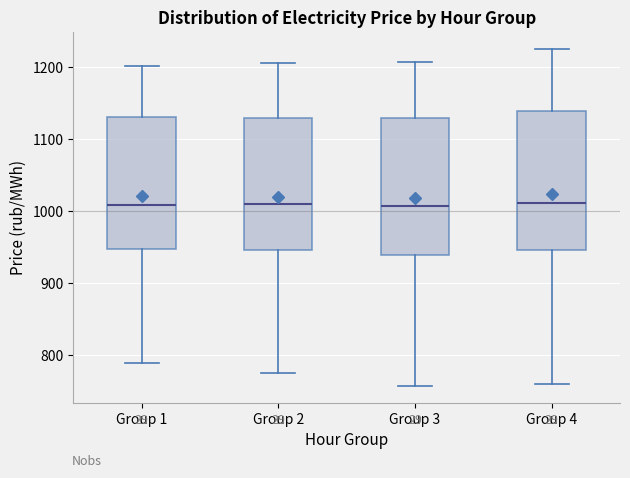

Where is the lower edge of the box for Group 2 on the y-axis? The values are not printed on the chart, so give them approximately, as read against the axis.

950